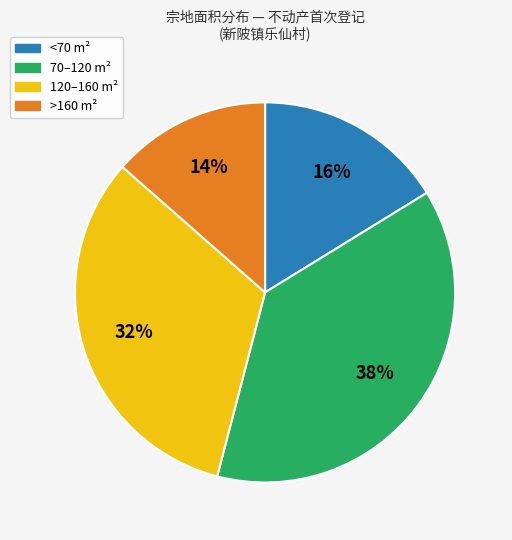

Which slice is the smallest?

>160 m²